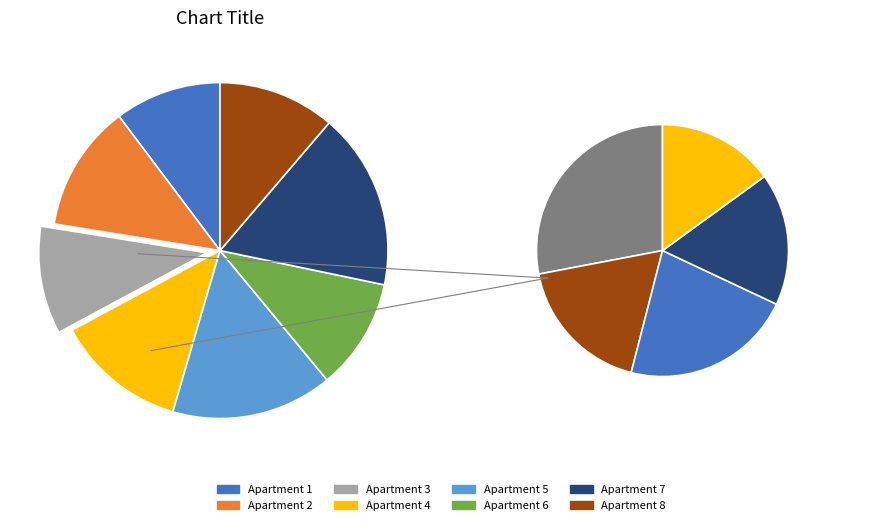

What percentage do 7 and 5 together represent?

32.6%